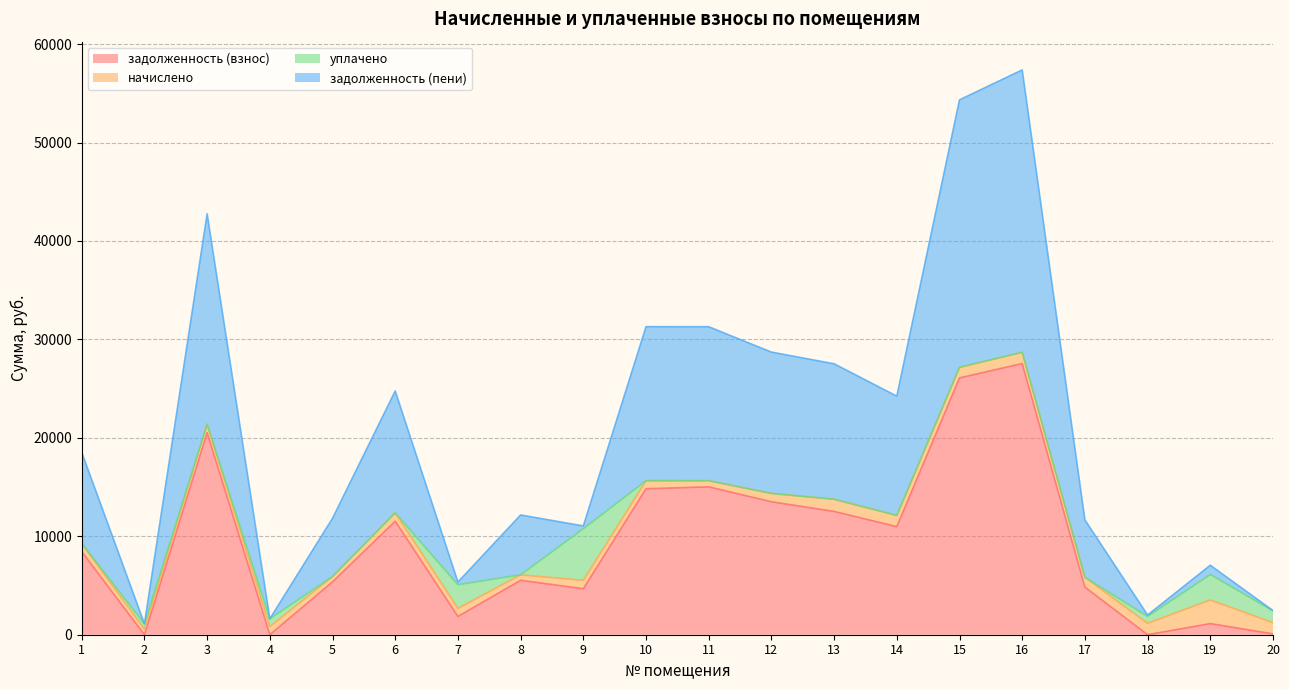

Which series has the largest range (max minus min)?

задолженность (пени)